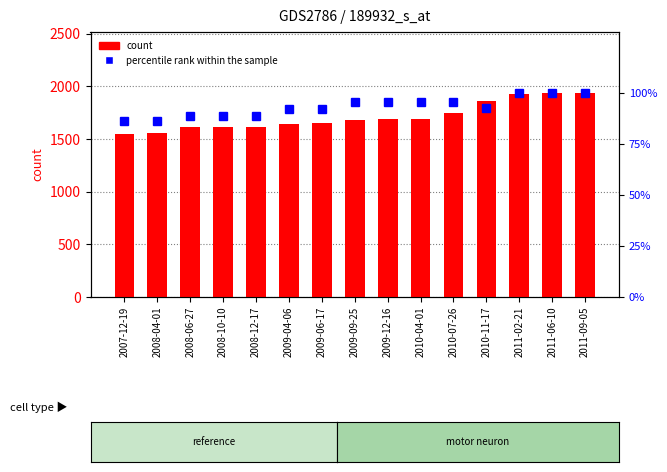

What is the smallest value displayed?

86.2